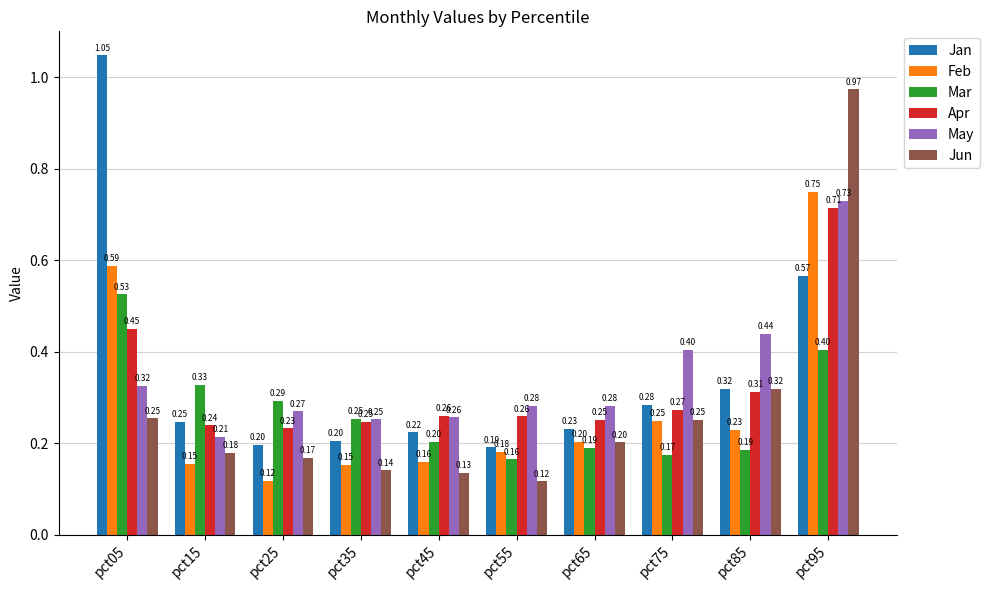

How many distinct data groups are displayed?

6